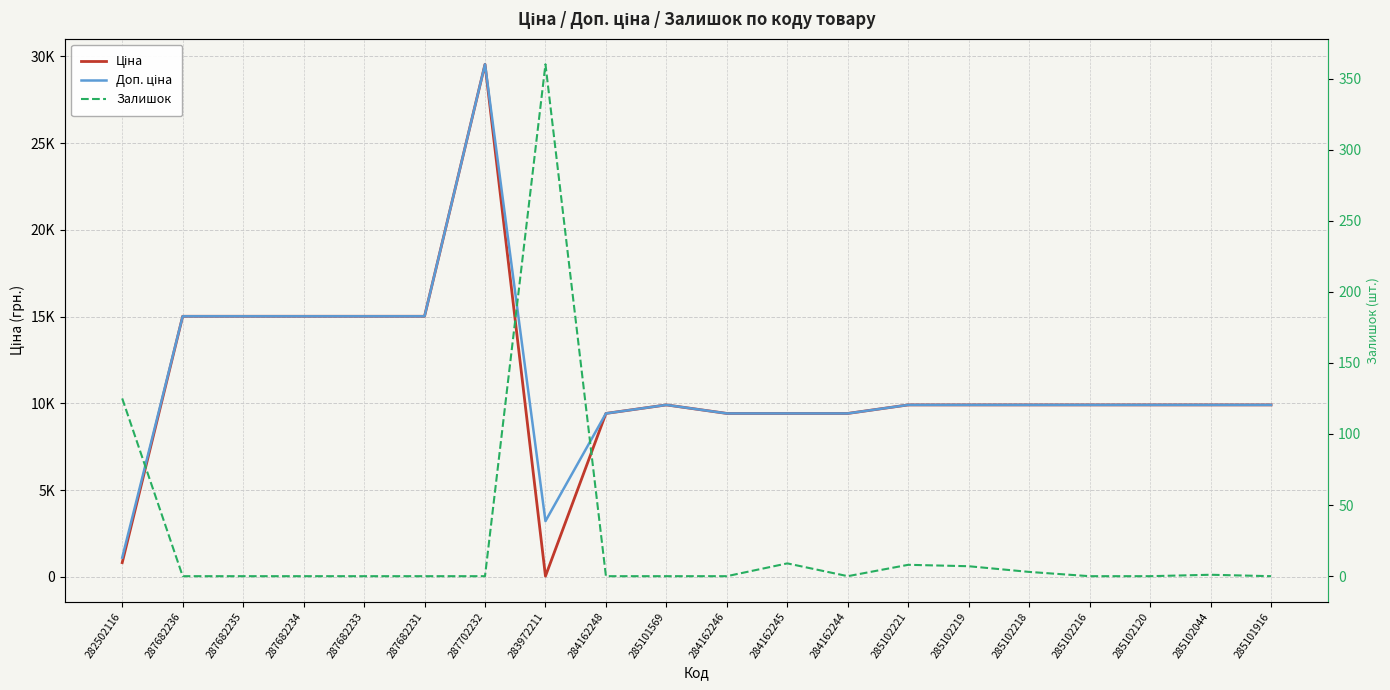

What is the value of the Доп. ціна point at the 13th from the left?

9416.9